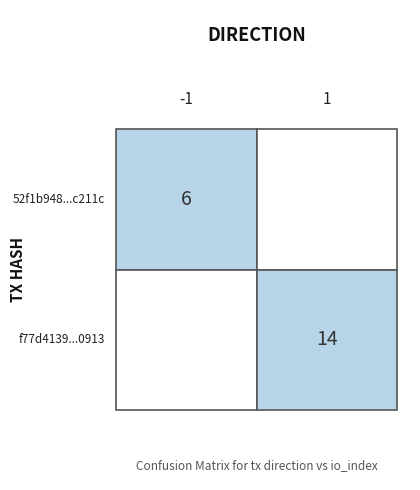

What is the average value of the f77d4139de8c6782d5169dabfbdc9cbbe909131 series?

8